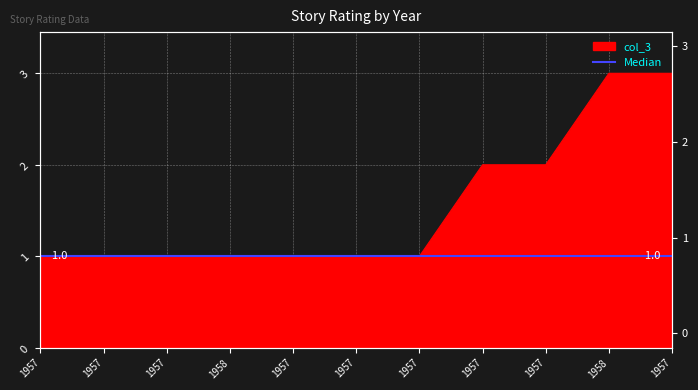

What is the minimum value shown in the chart?

1